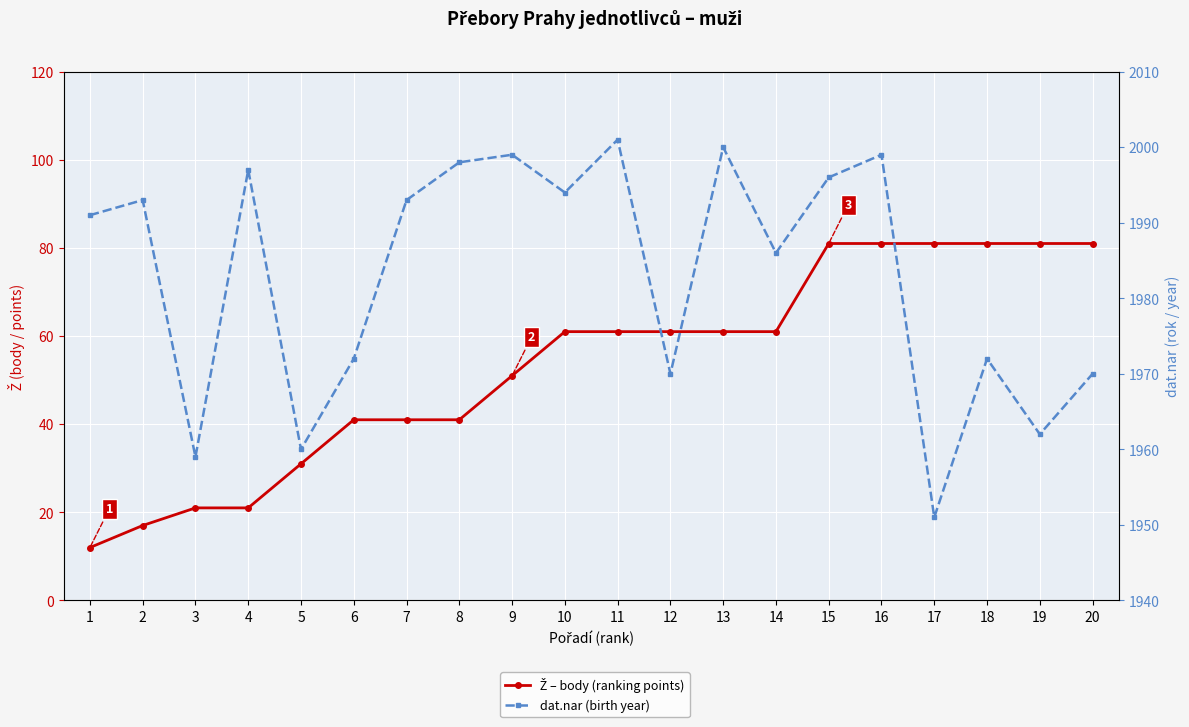

At which label is Ž – body (ranking points) closest to 46?

6